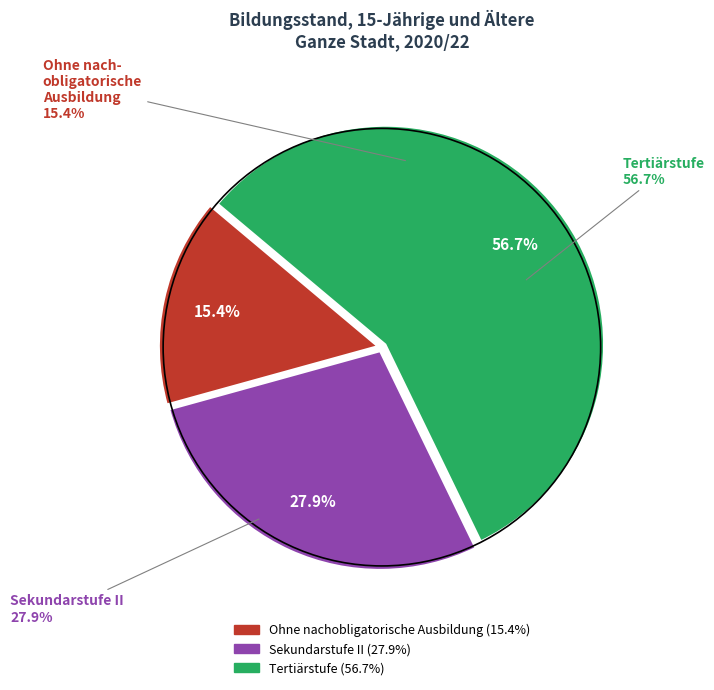

Is the sum of Tertiärstufe and Sekundarstufe II greater than half?

Yes